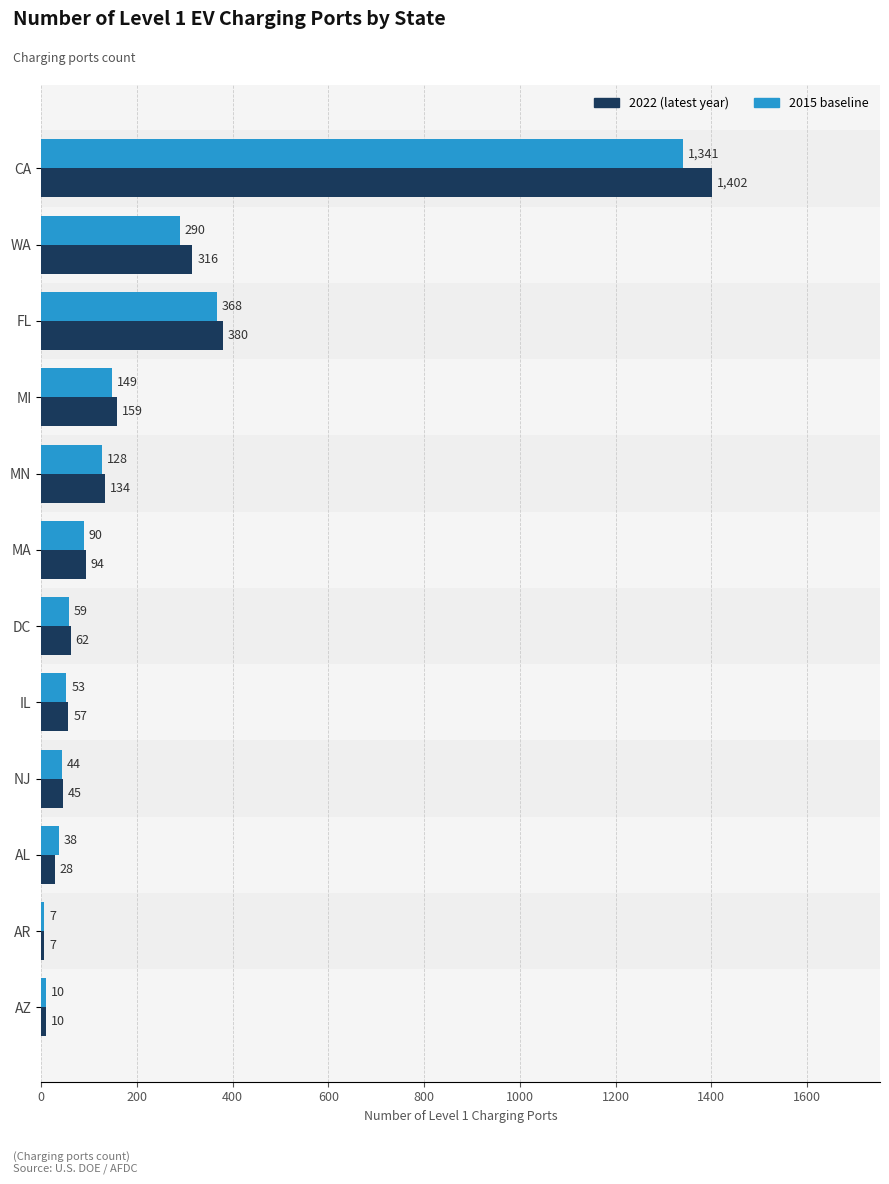

What is the difference between the second highest and second lowest values in the 2015 baseline series?

358